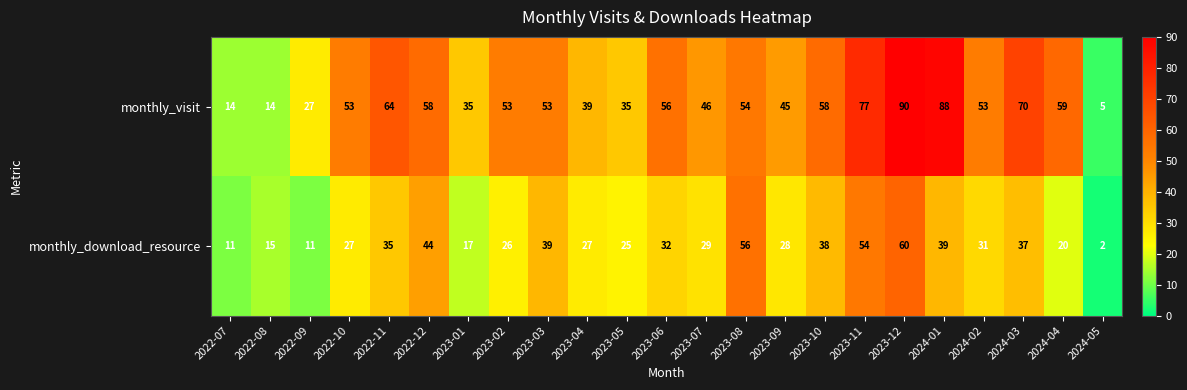

The monthly_visit series shows 70 at 2024-03. True or false?

True